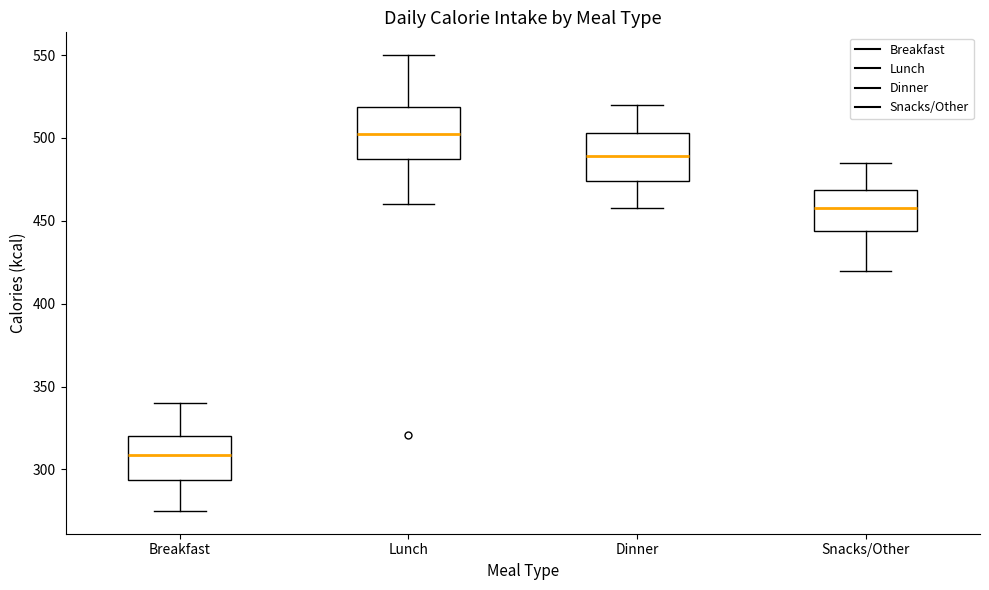

Reading left to right, transcribe this box plot: for each box, give where its median line is, the range the box spans, and where its two whiskers end, as read against the y-axis. The values are not printed on the chart, so give them approximately, as read against the axis.

Breakfast: median 310, box 295 to 320, whiskers 275 to 340
Lunch: median 505, box 485 to 520, whiskers 460 to 550
Dinner: median 490, box 475 to 505, whiskers 460 to 520
Snacks/Other: median 460, box 445 to 470, whiskers 420 to 485